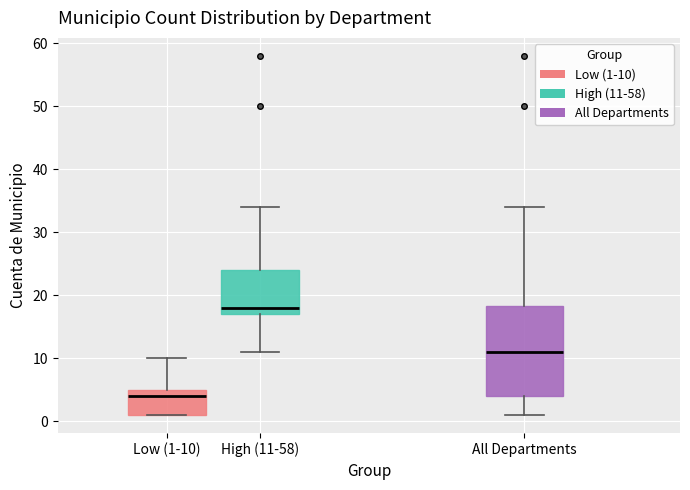

Which box has the highest median line?

High (11-58)